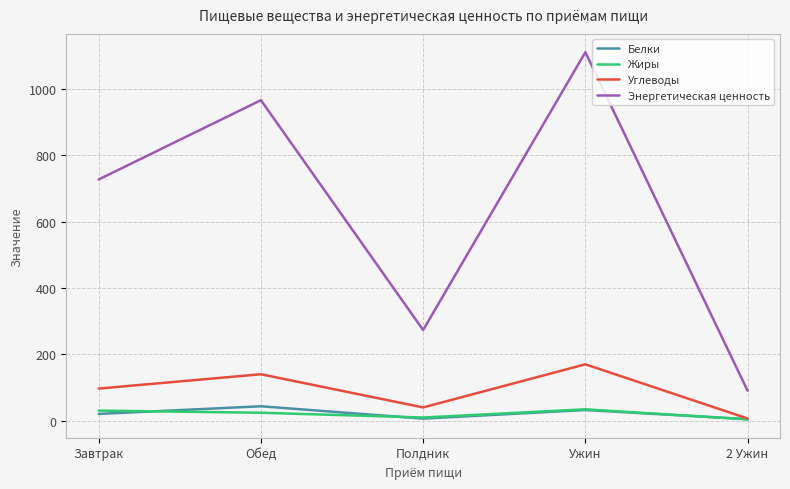

True or false: Углеводы has a value of 272.4 at Ужин.

False